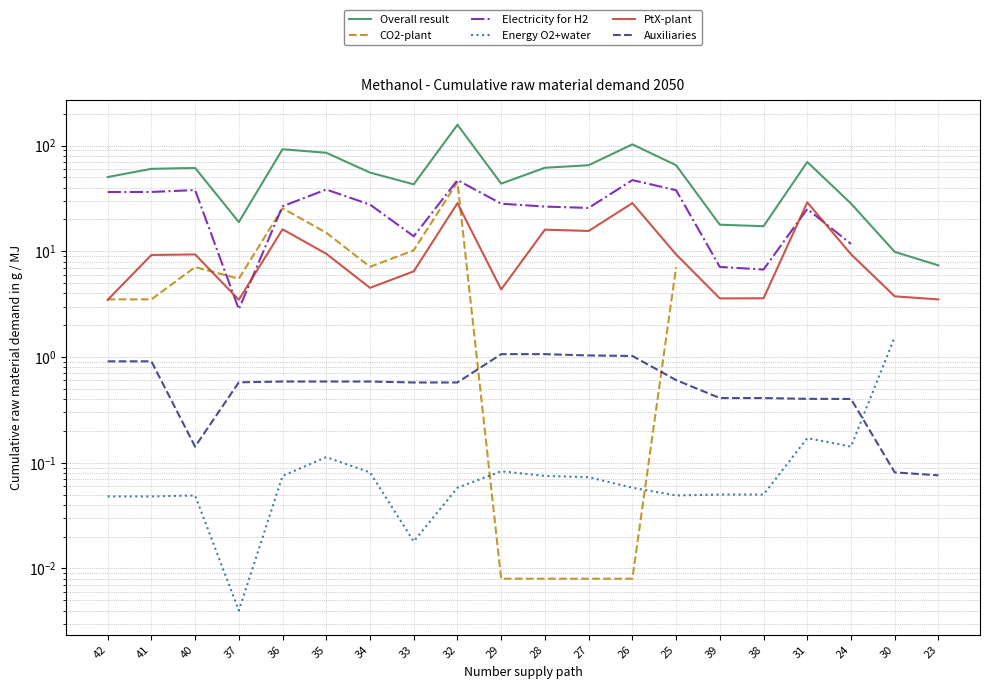

What is the difference between the maximum and minimum values in the CO2-plant series?

45.1